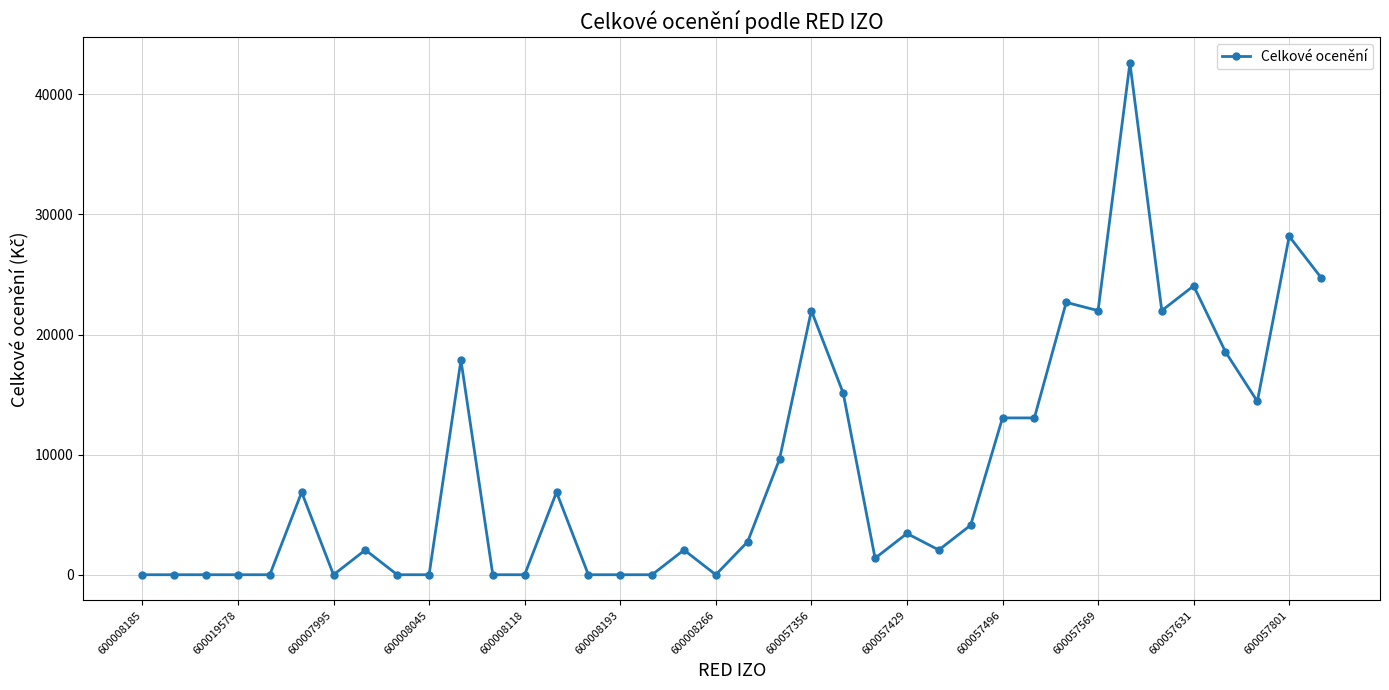

True or false: there are more than 2 points higher than both neighbors.

True